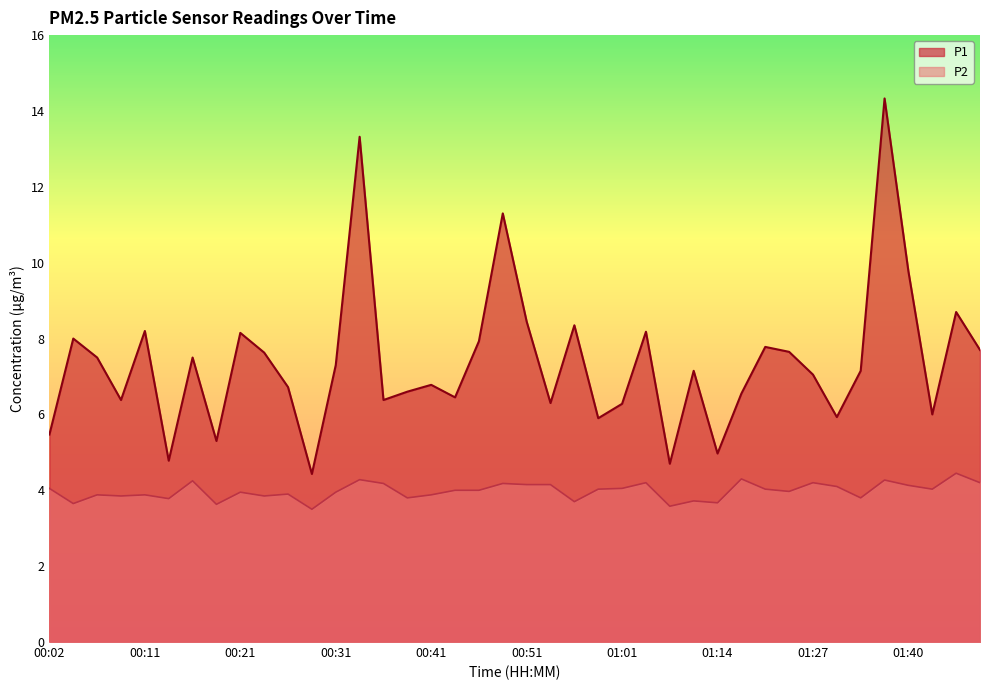

The value of P1 at 00:31 is 10.8. True or false?

False